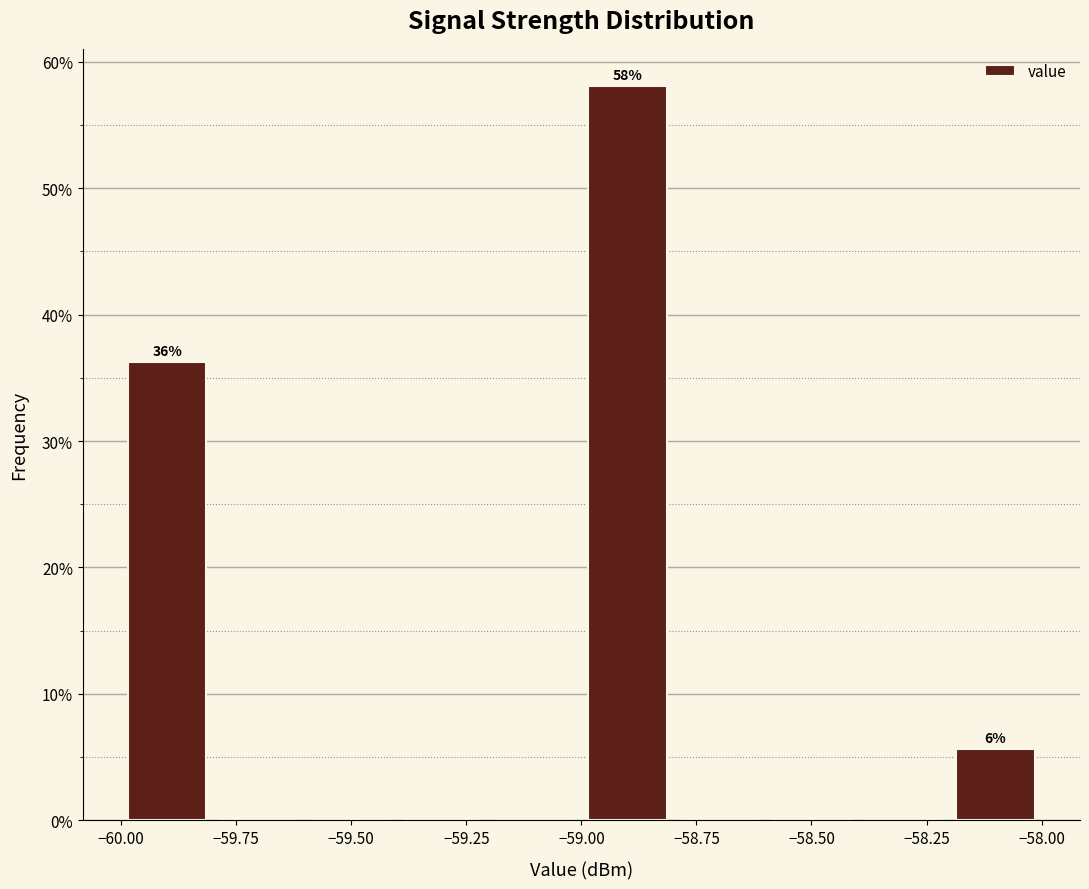

Which range on the x-axis has the tallest bar?

-59.0 to -58.8